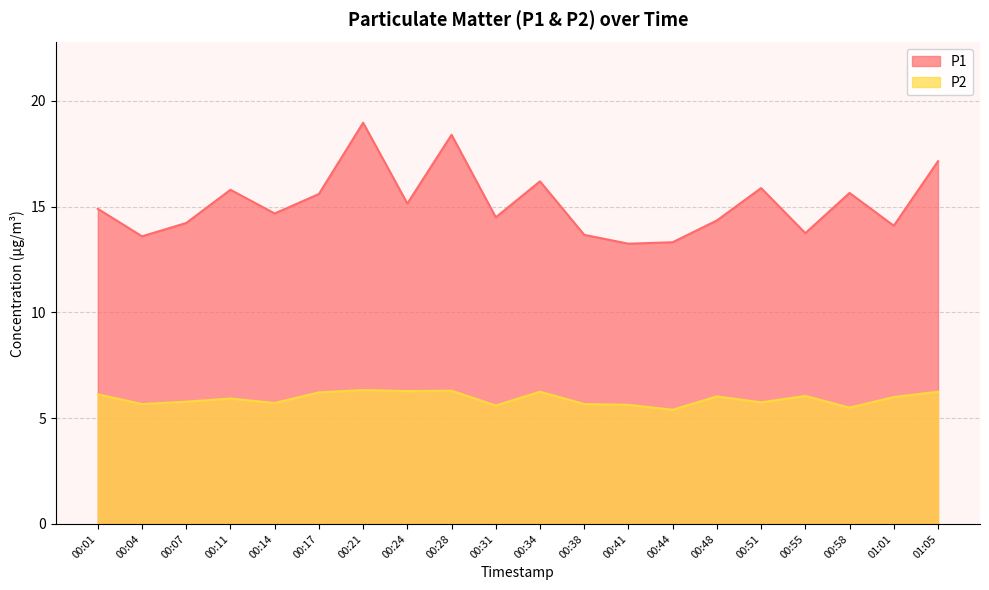

What is the difference between the maximum and minimum values in the P1 series?

5.7